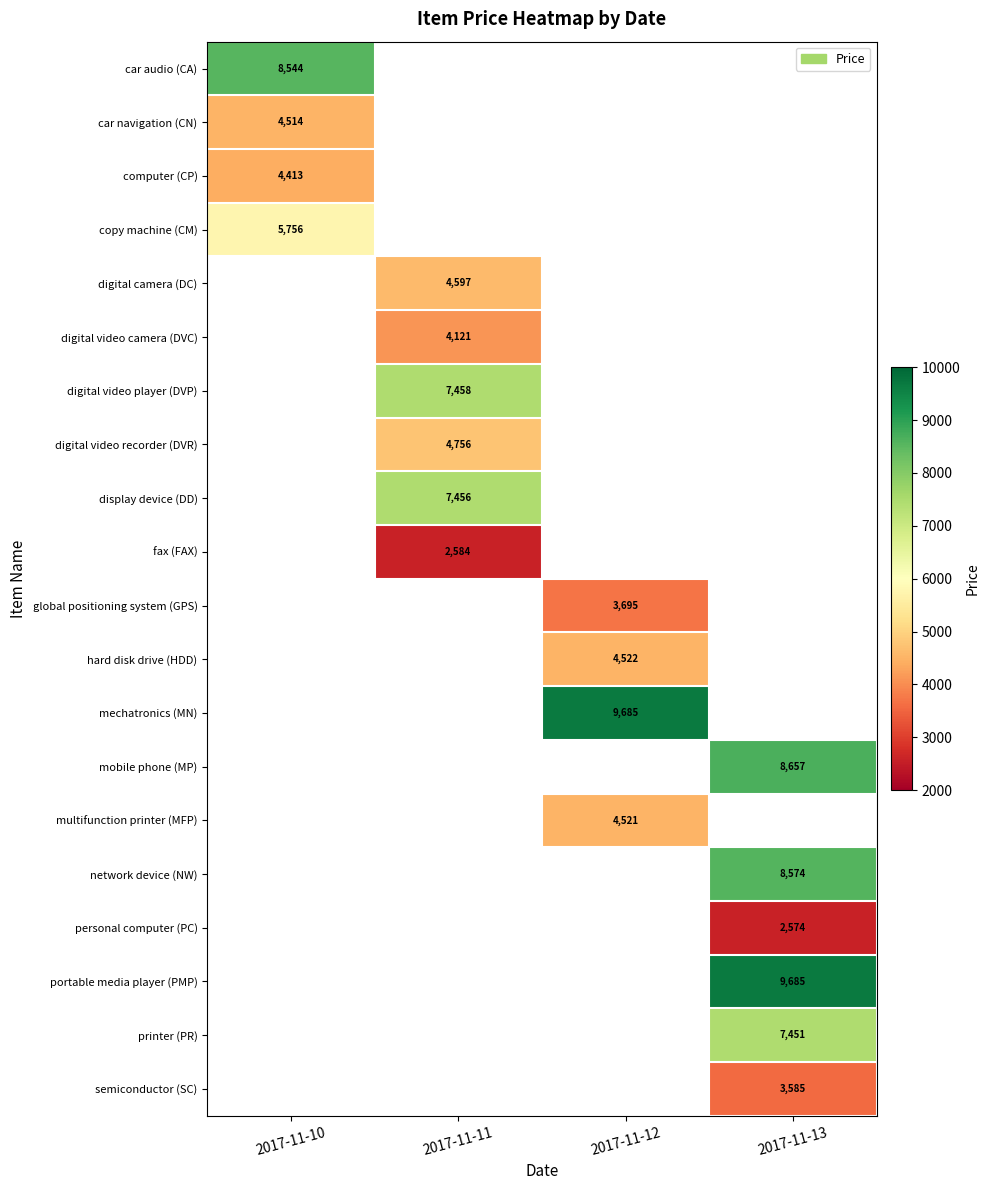

Is it true that copy machine (CM) equals 5756 at 2017-11-10?

True